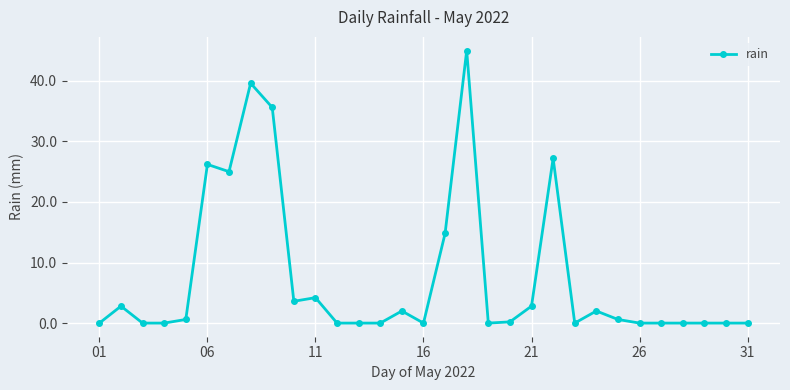

What is the greatest value displayed?

45.0